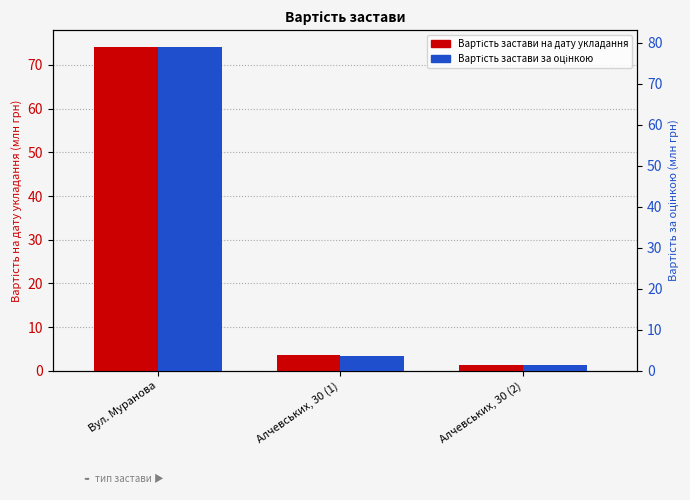

The Вартість застави за оцінкою series shows 3.7 at Алчевських, 30 (1). True or false?

True